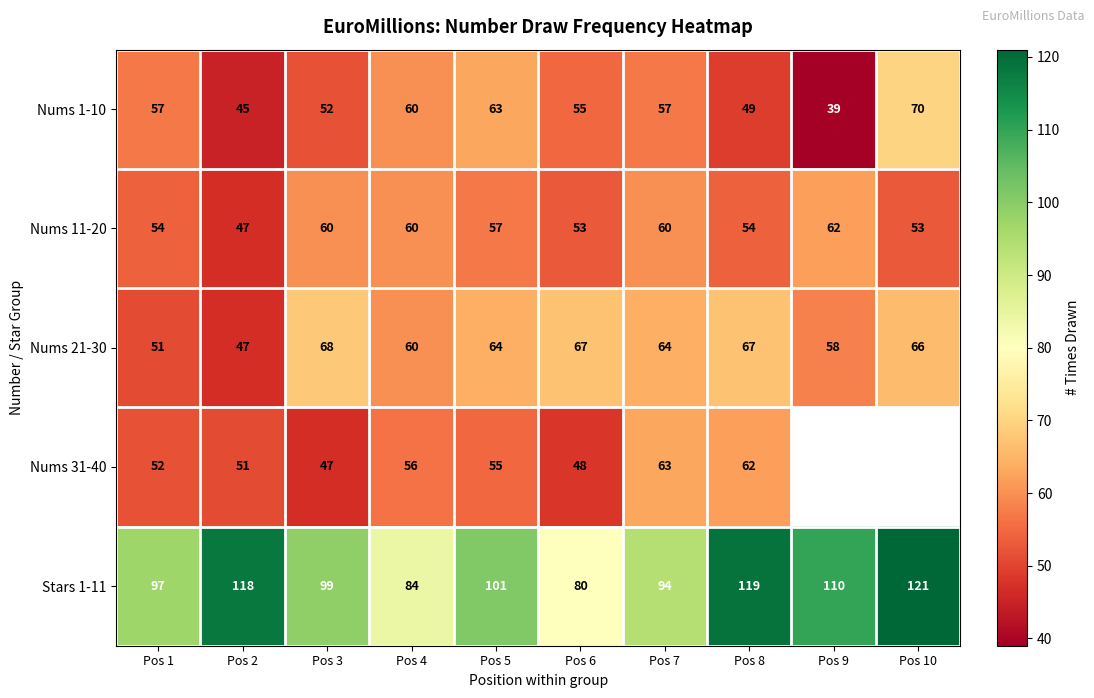

Which label corresponds to the largest value in the chart?

Pos 10